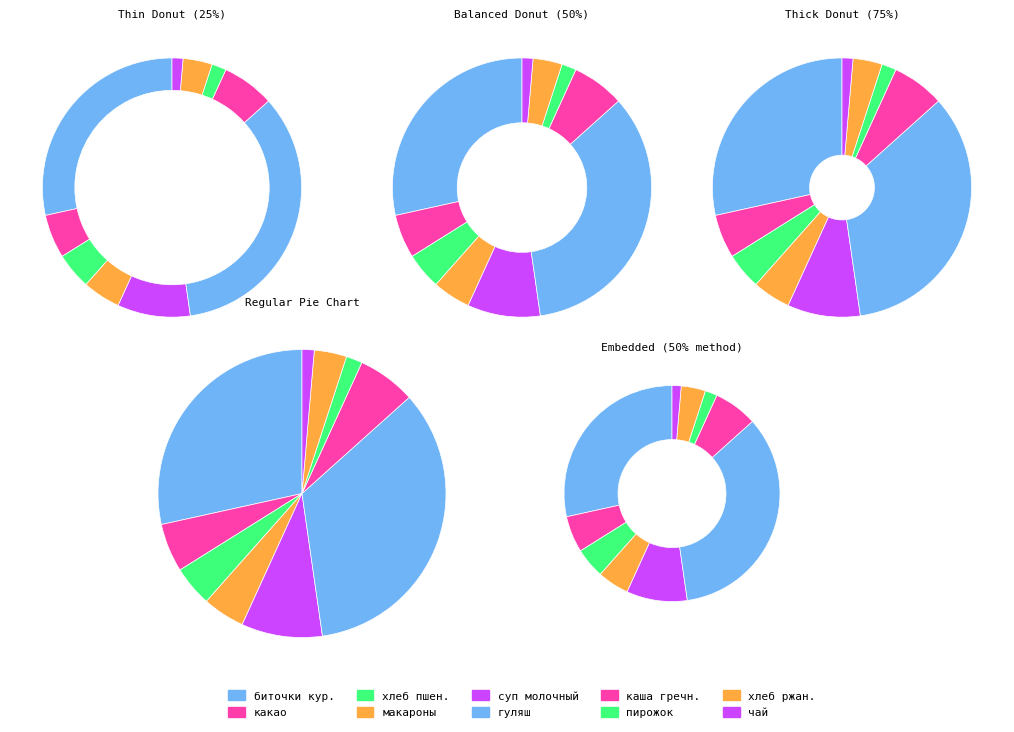

What is the largest slice in the pie chart?

гуляш из свинины